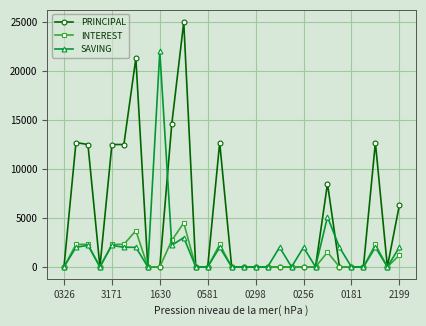

Does the chart have visible grid lines?

Yes